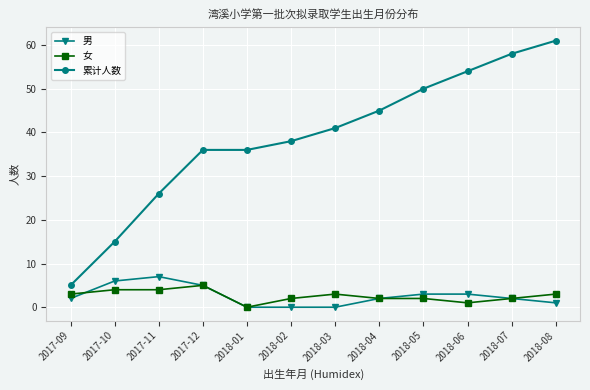

True or false: 累计人数 and 女 intersect in this chart.

False